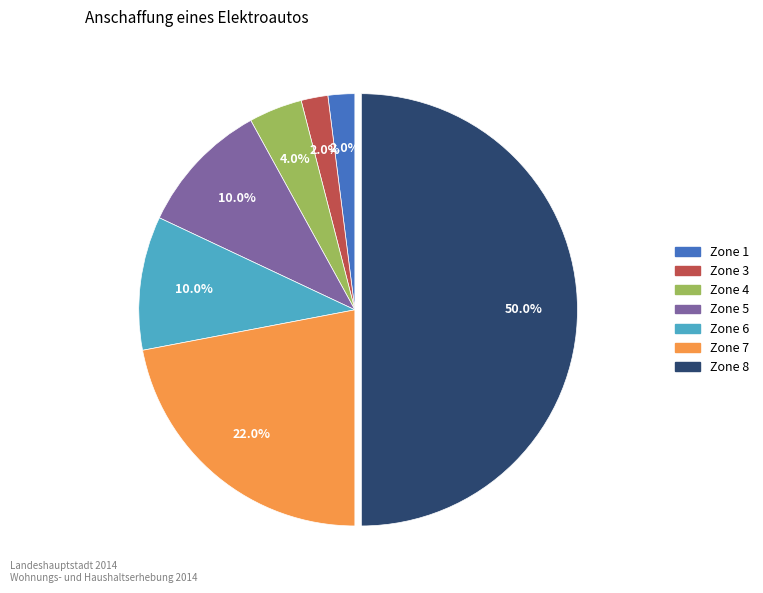

How many slices are in this pie chart?

7